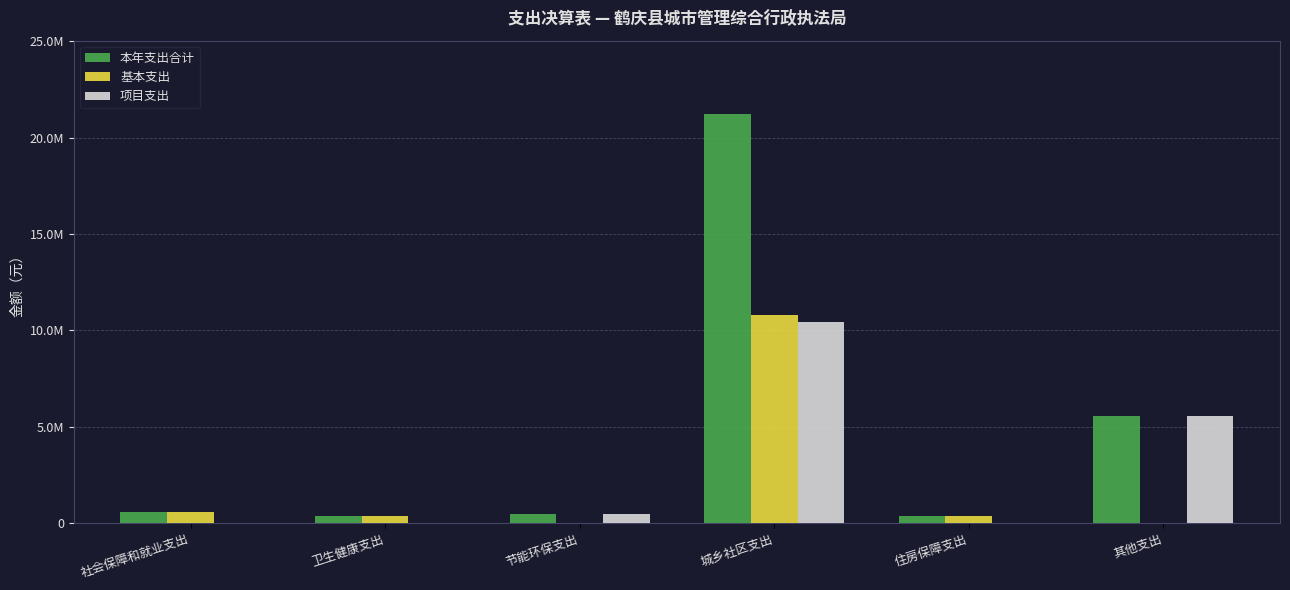

At which category does the chart reach its minimum across all series?

节能环保支出